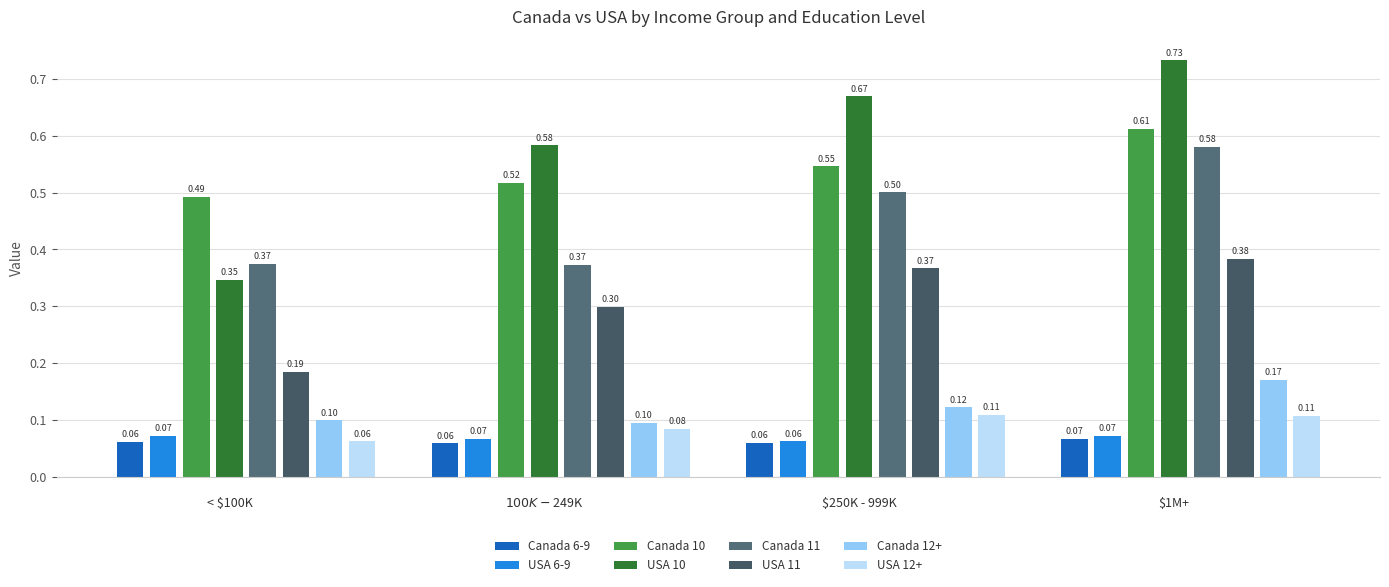

Reading right to left, extract all data points from this chart.

Canada: 0.2	0.6	0.6	0.1	0.1	0.5	0.5	0.1	0.1	0.4	0.5	0.1	0.1	0.4	0.5	0.1
USA: 0.1	0.4	0.7	0.1	0.1	0.4	0.7	0.1	0.1	0.3	0.6	0.1	0.1	0.2	0.3	0.1